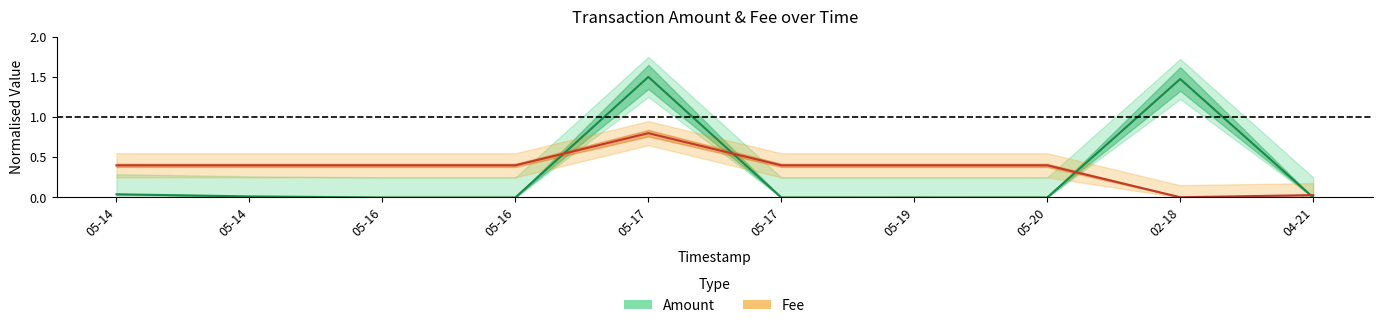

What is the difference between the maximum and second lowest values in the Fee series?

0.8